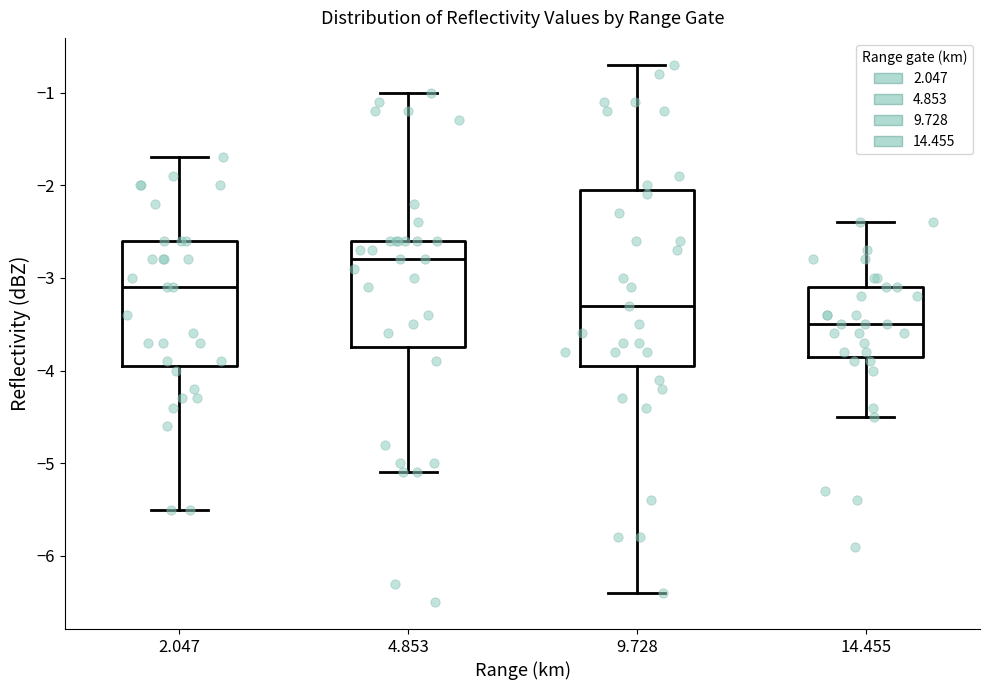

Reading left to right, read every box against the y-axis: the position of its median line, the range the box covers, and the ends of its whiskers. The values are not printed on the chart, so give them approximately, as read against the axis.

2.047: median -3.1, box -3.9 to -2.6, whiskers -5.5 to -1.7
4.853: median -2.8, box -3.7 to -2.6, whiskers -5.1 to -1.0
9.728: median -3.3, box -3.9 to -2.0, whiskers -6.4 to -0.7
14.455: median -3.5, box -3.8 to -3.1, whiskers -4.5 to -2.4